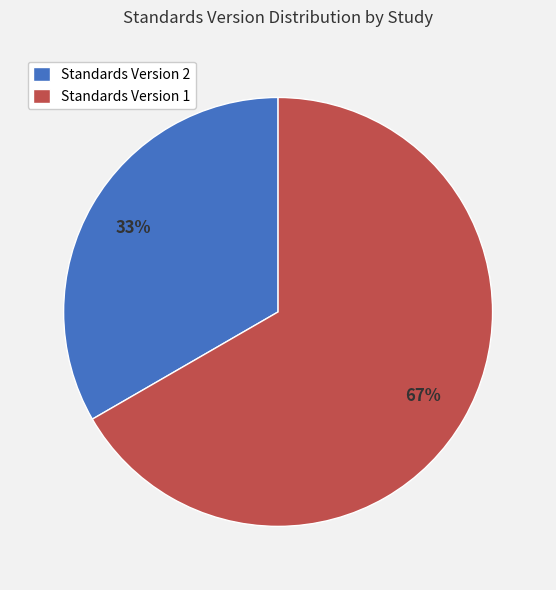

Rank the categories by value from highest to lowest.

Standards Version 1, Standards Version 2